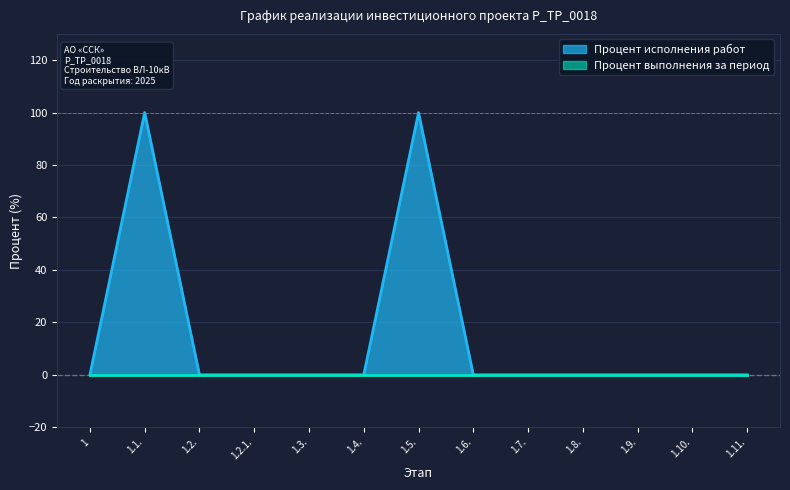

Which series has the widest spread of values?

Процент исполнения работ